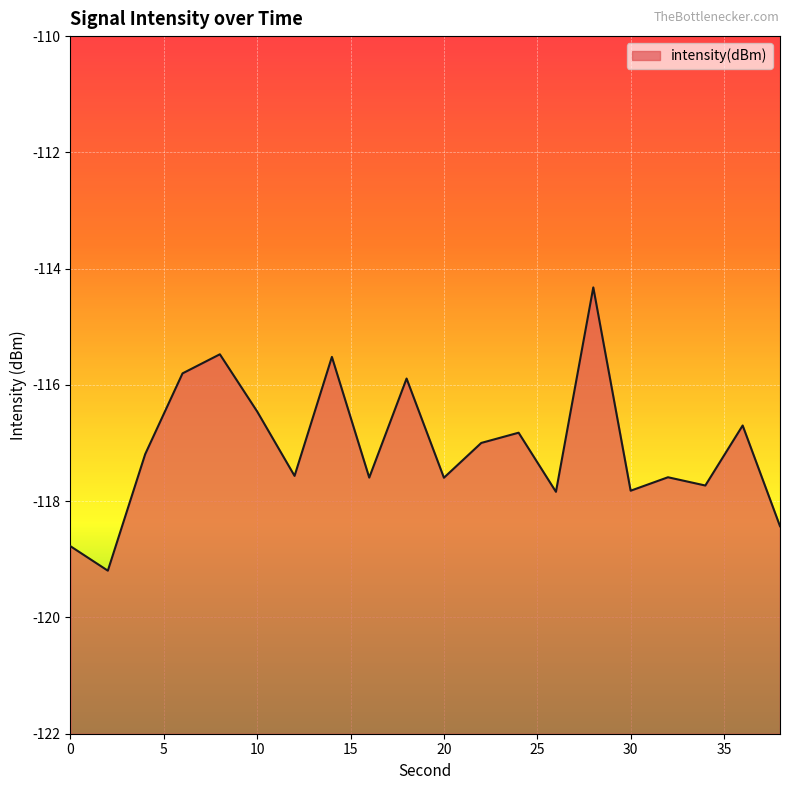

What is the greatest value displayed?

-114.3